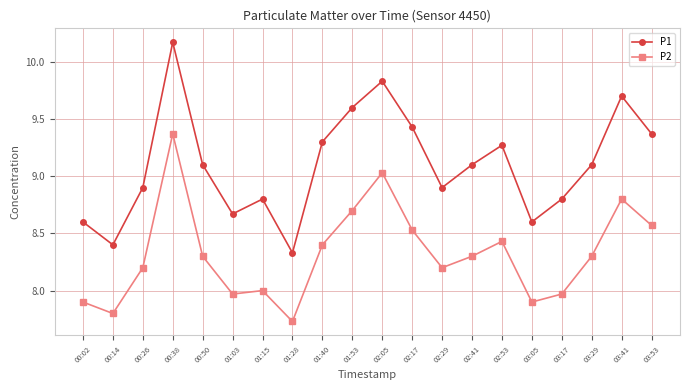

True or false: P2 has more than 0 points higher than both neighbors.

True